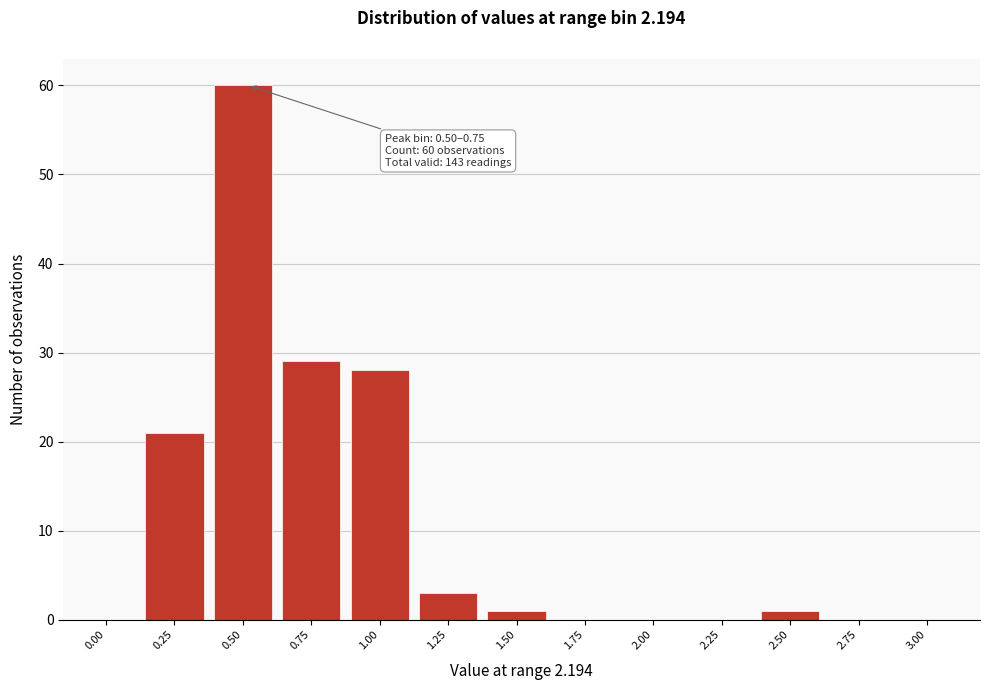

Reading left to right, what are all the values shown in this chart?

0.00=0	0.25=21	0.50=60	0.75=29	1.00=28	1.25=3	1.50=1	1.75=0	2.00=0	2.25=0	2.50=1	2.75=0	3.00=0